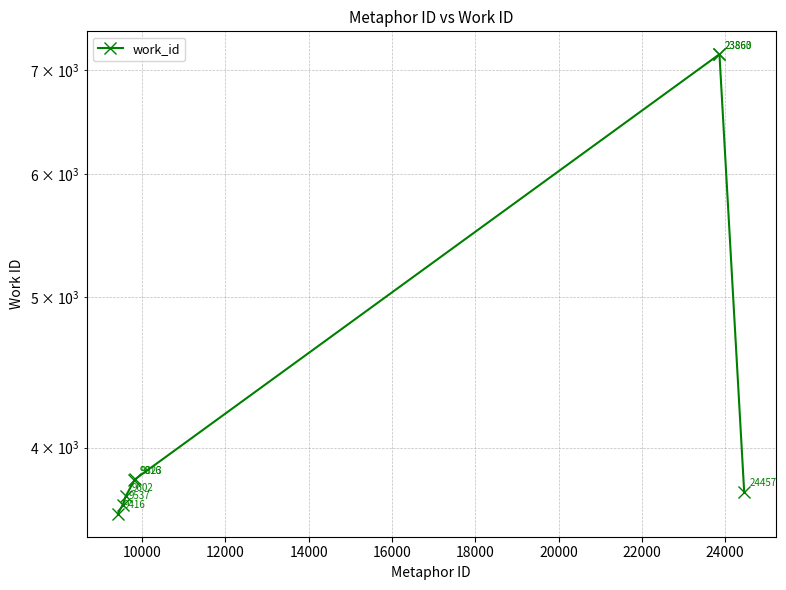

What is the value of the 8th point from the left?

3745